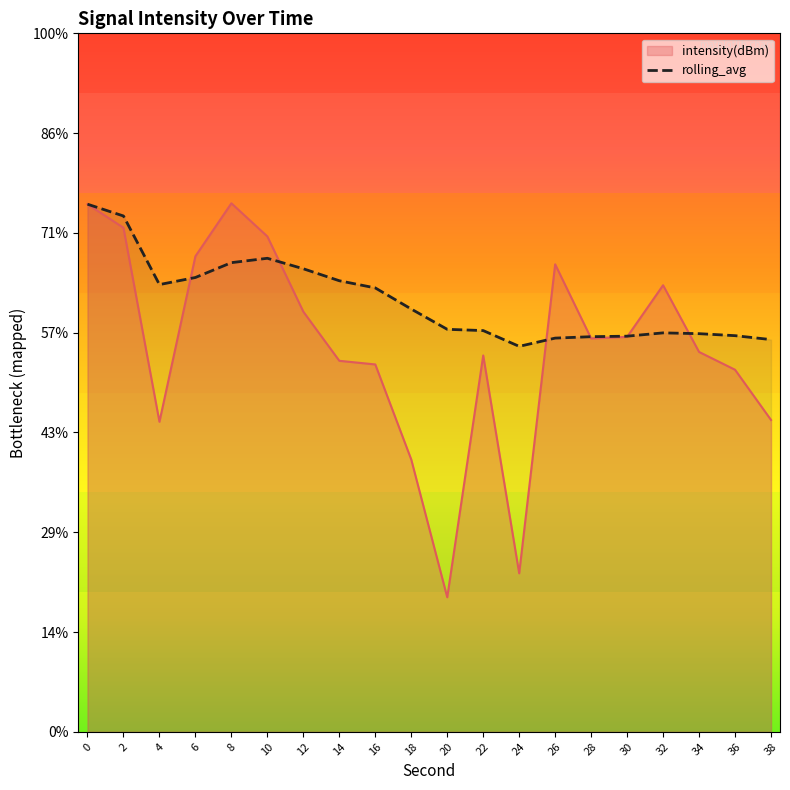

What is the change in value from 14 to 20?

-2.4